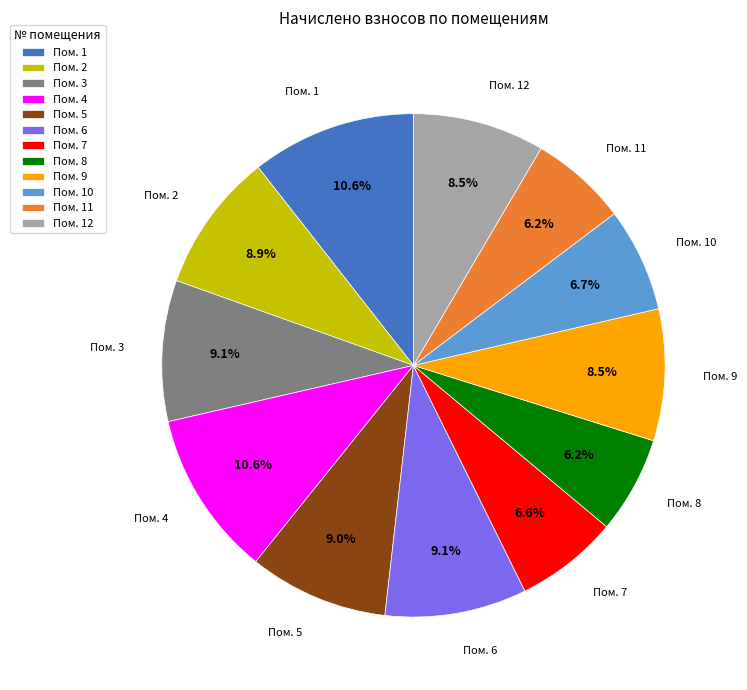

How many segments does this pie chart have?

12